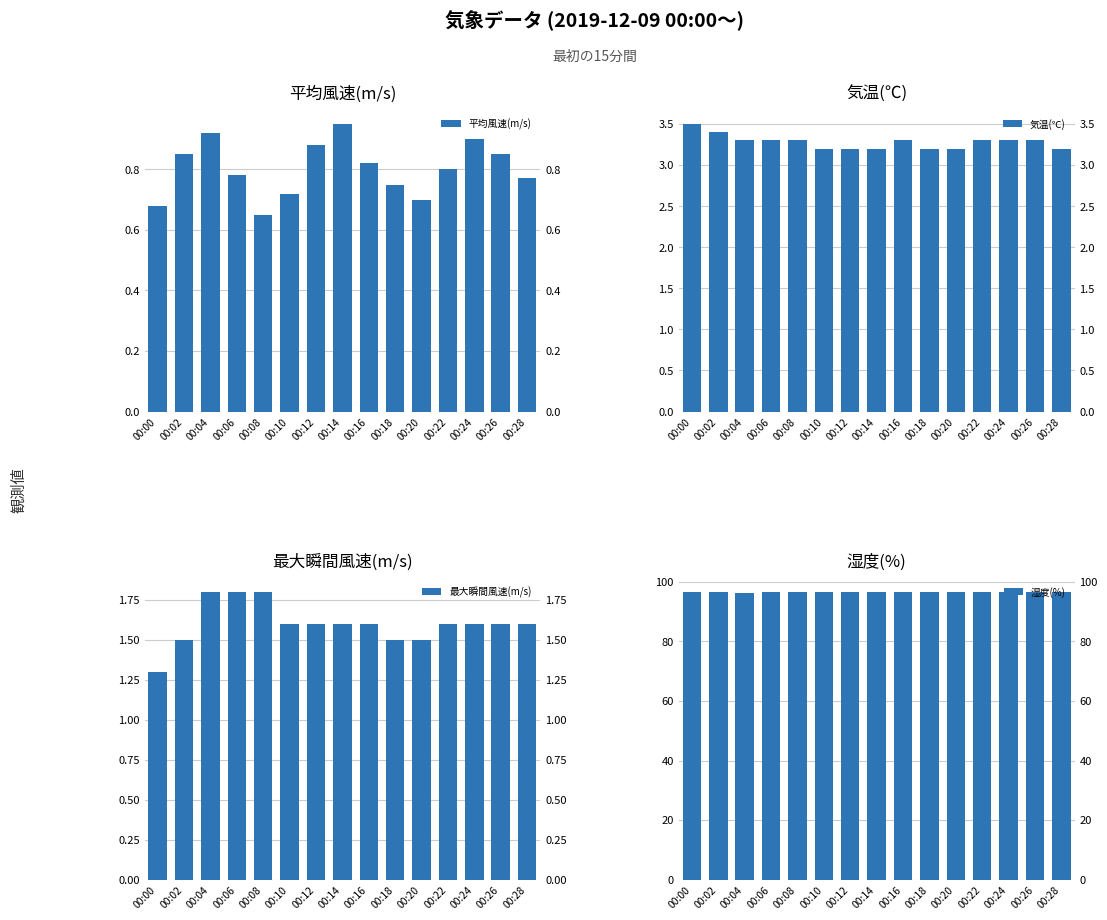

Is it true that 湿度(%) equals 24.3 at 00:24?

False